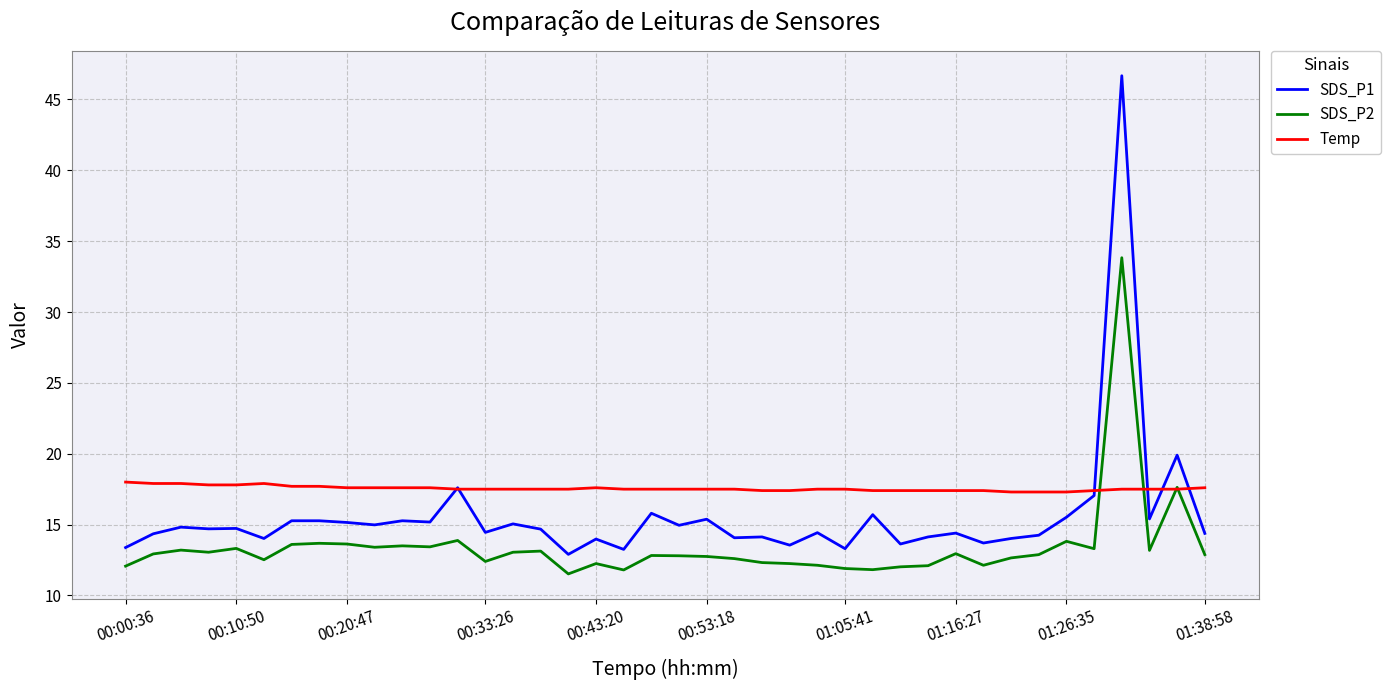

What are all the series names shown in the legend?

SDS_P1, SDS_P2, Temp